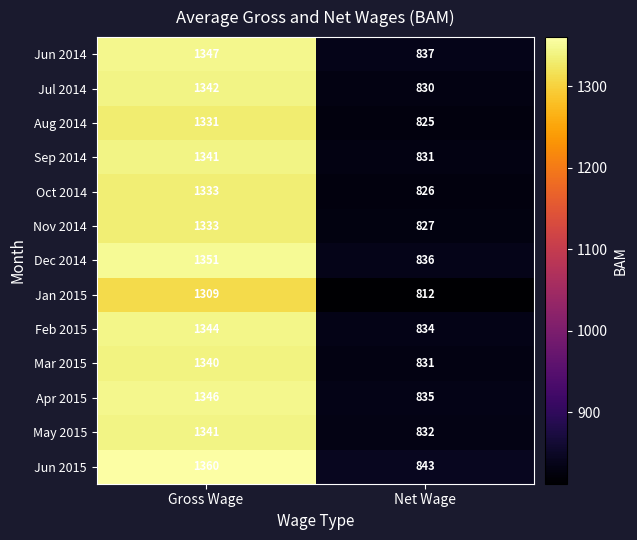

Is it true that Jul 2014 equals 1342 at Gross Wage?

True